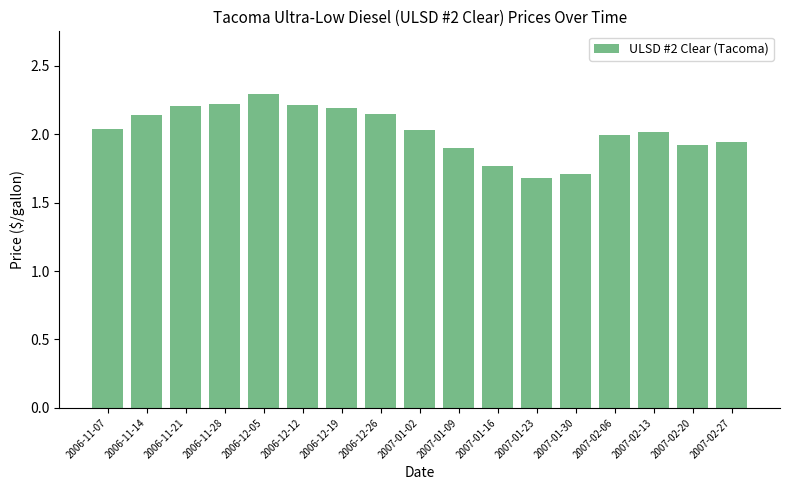

What is the difference between the maximum and minimum values?

0.6